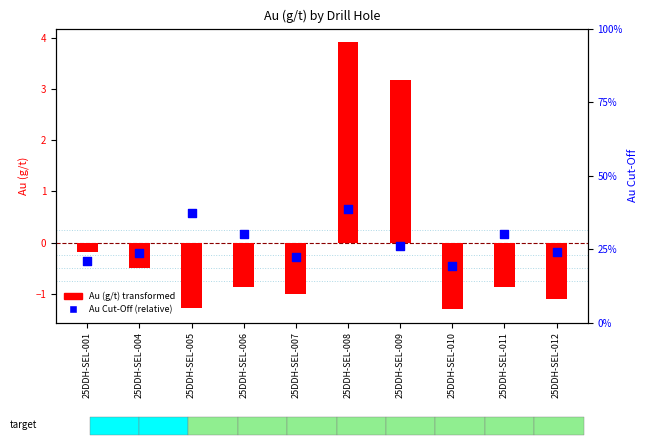

Which series contains the highest Y value?

Au (g/t) transformed